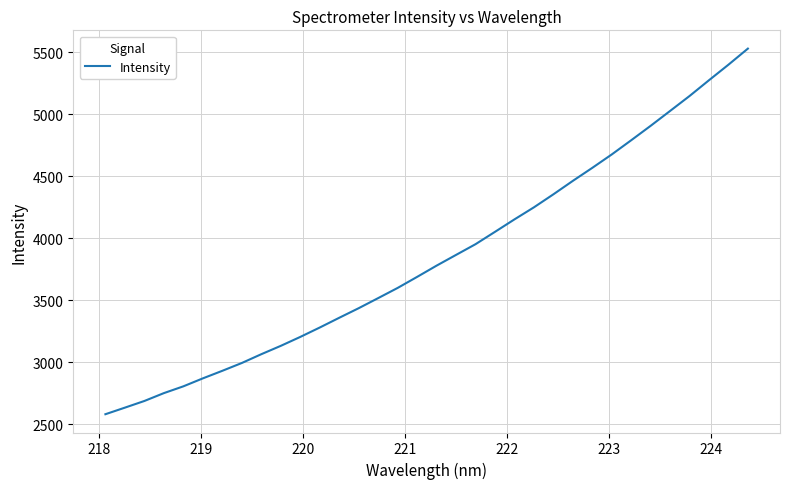

What is the smallest value displayed?

2579.6